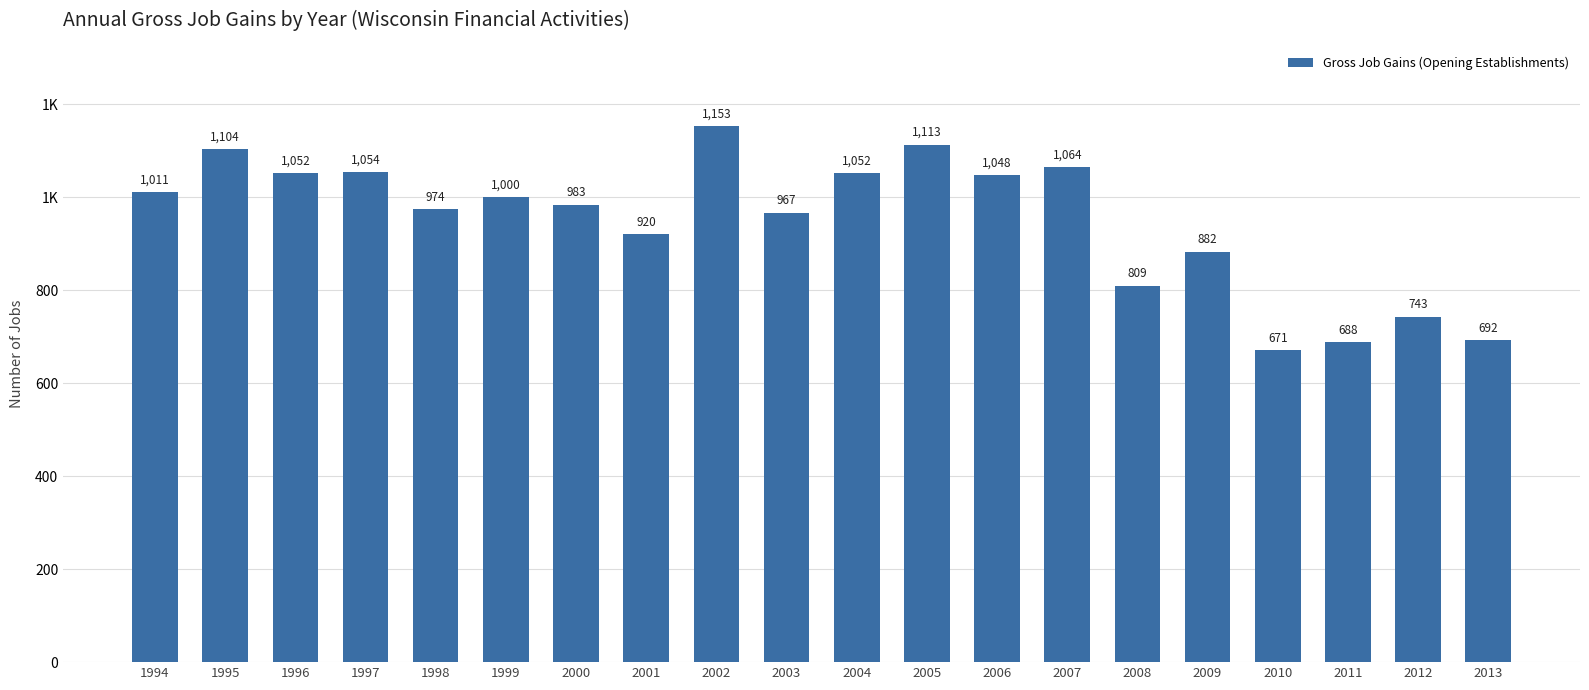

Read the value at 1997.

1054